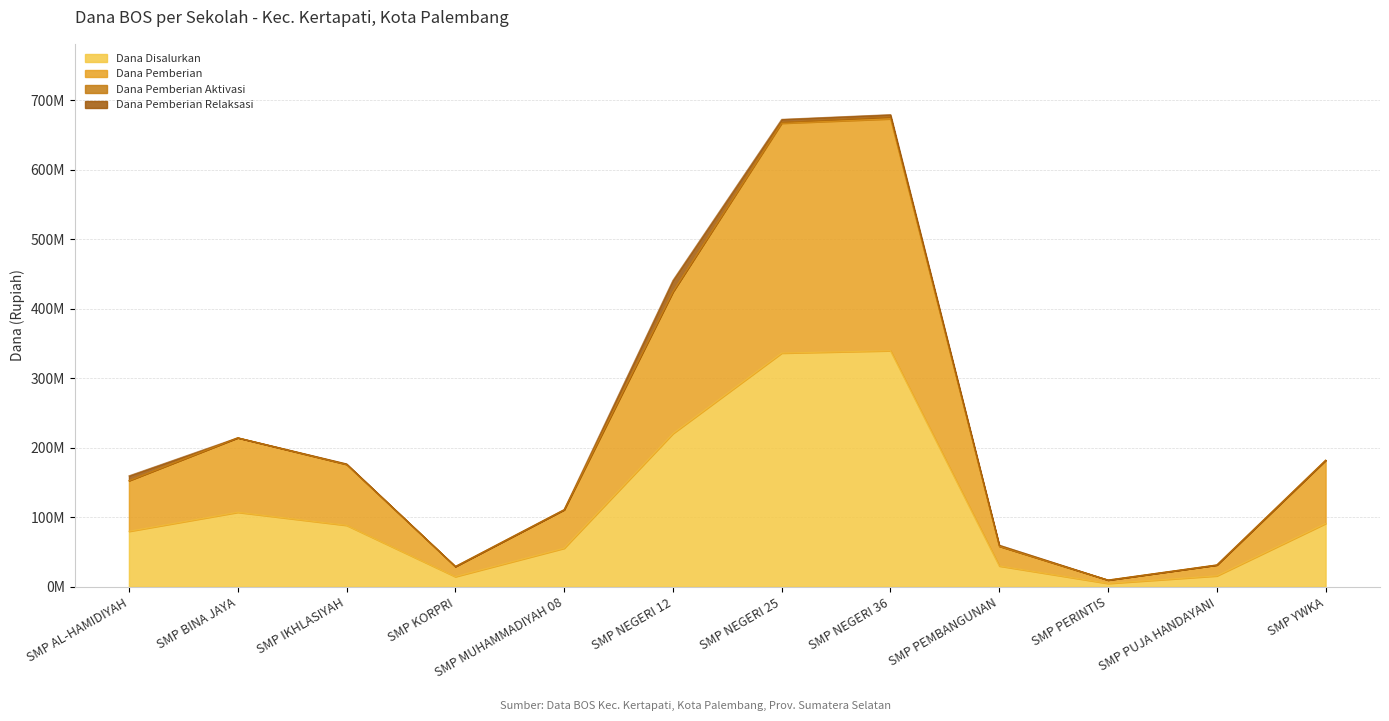

What is the average value of the Dana Disalurkan series?

115343750